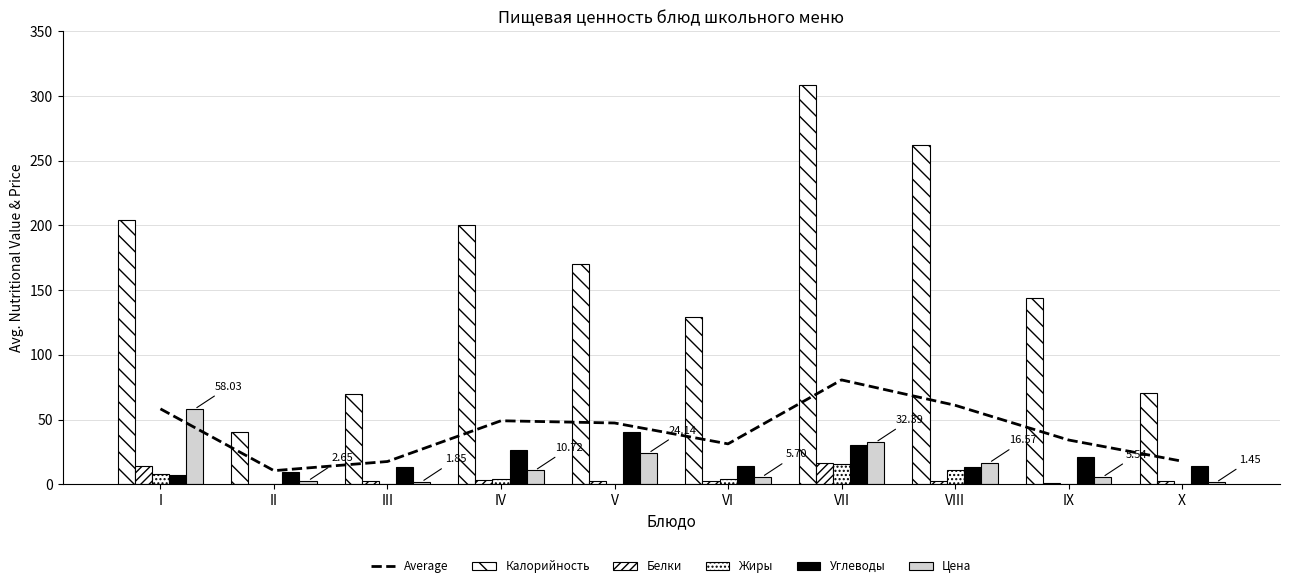

What is the difference between the Калорийность values at X and II?

30.5